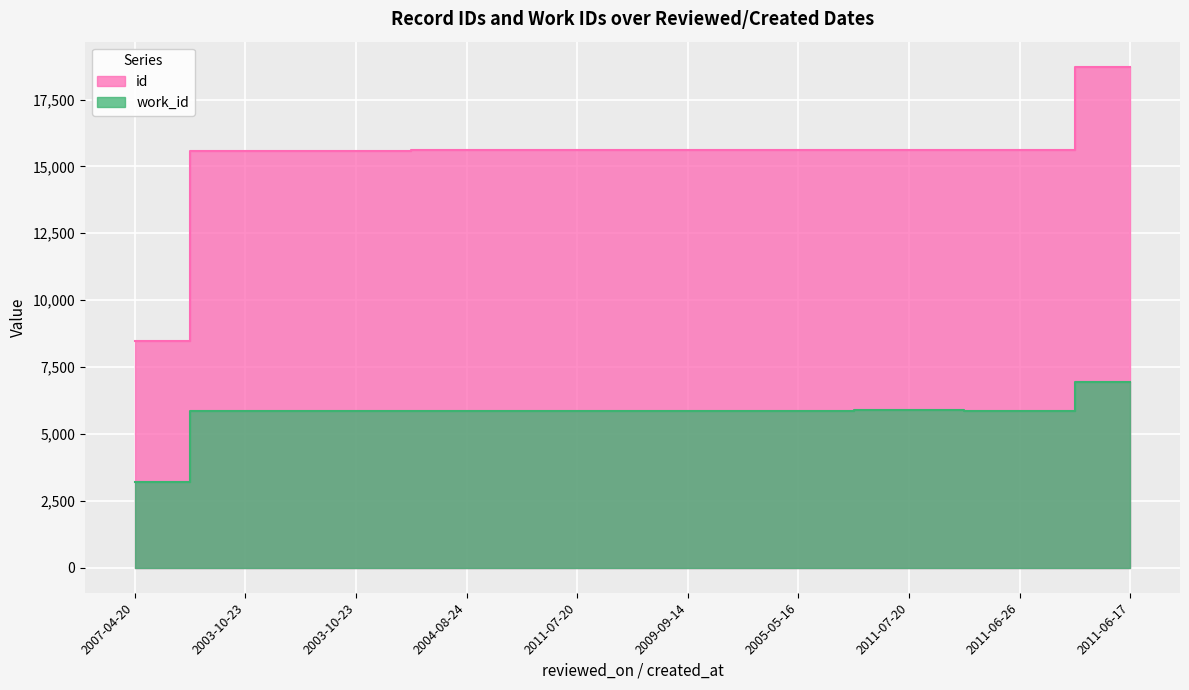

True or false: id has more than 1 points higher than both neighbors.

False